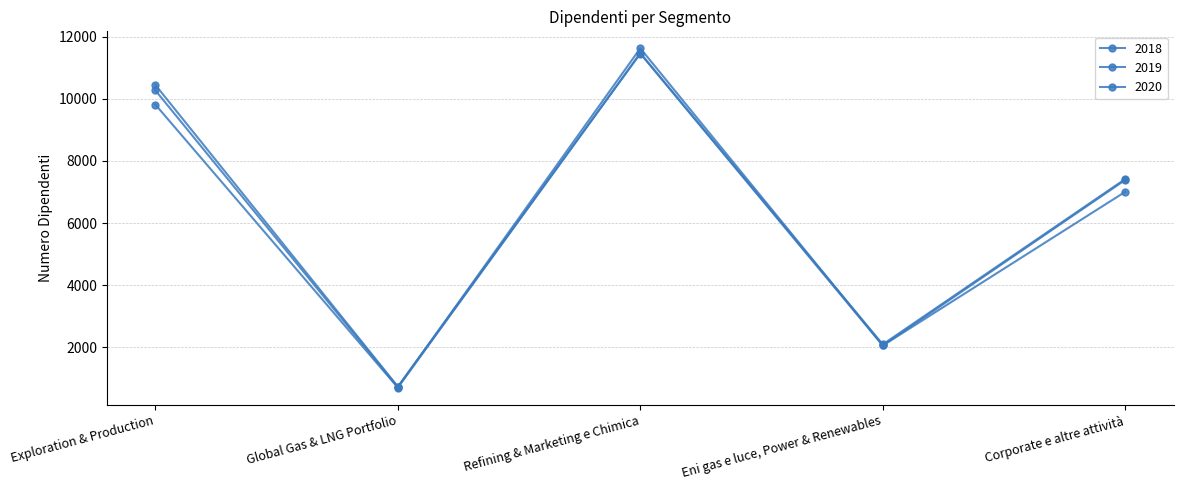

Rank the categories by 2018 value from highest to lowest.

Refining & Marketing e Chimica, Exploration & Production, Corporate e altre attività, Eni gas e luce, Power & Renewables, Global Gas & LNG Portfolio